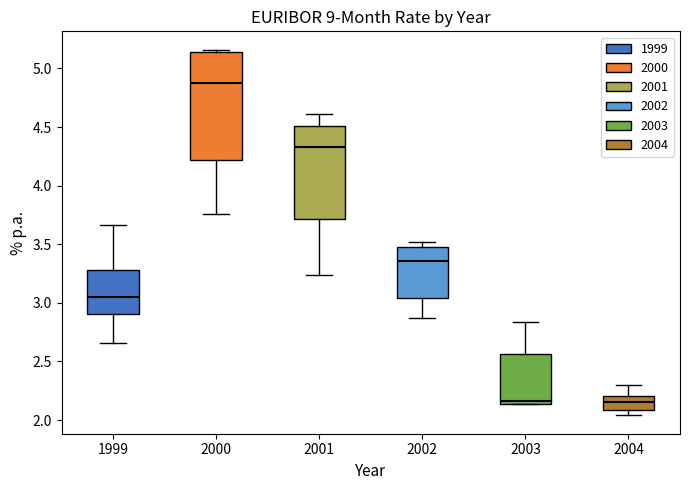

Where is the lower edge of the box at x = 2002 on the y-axis? The values are not printed on the chart, so give them approximately, as read against the axis.

3.05